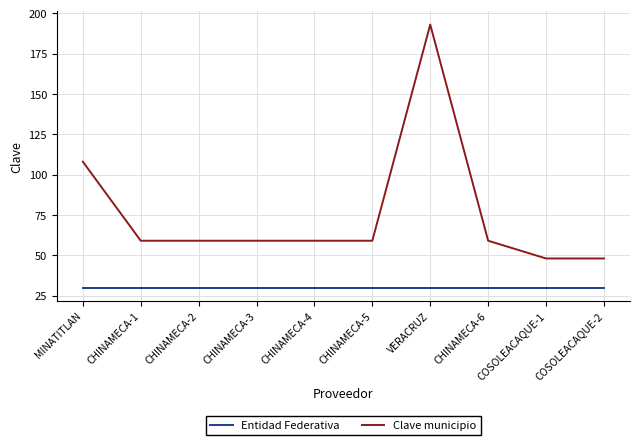

What are all the series names shown in the legend?

Entidad Federativa, Clave municipio